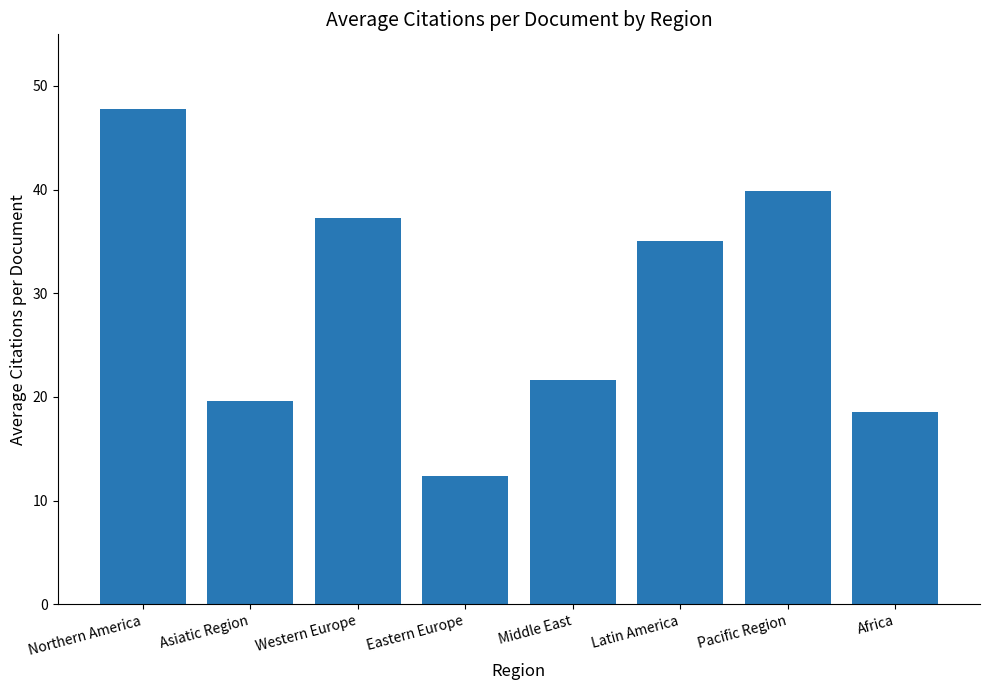

Which label corresponds to the smallest value in the chart?

Eastern Europe